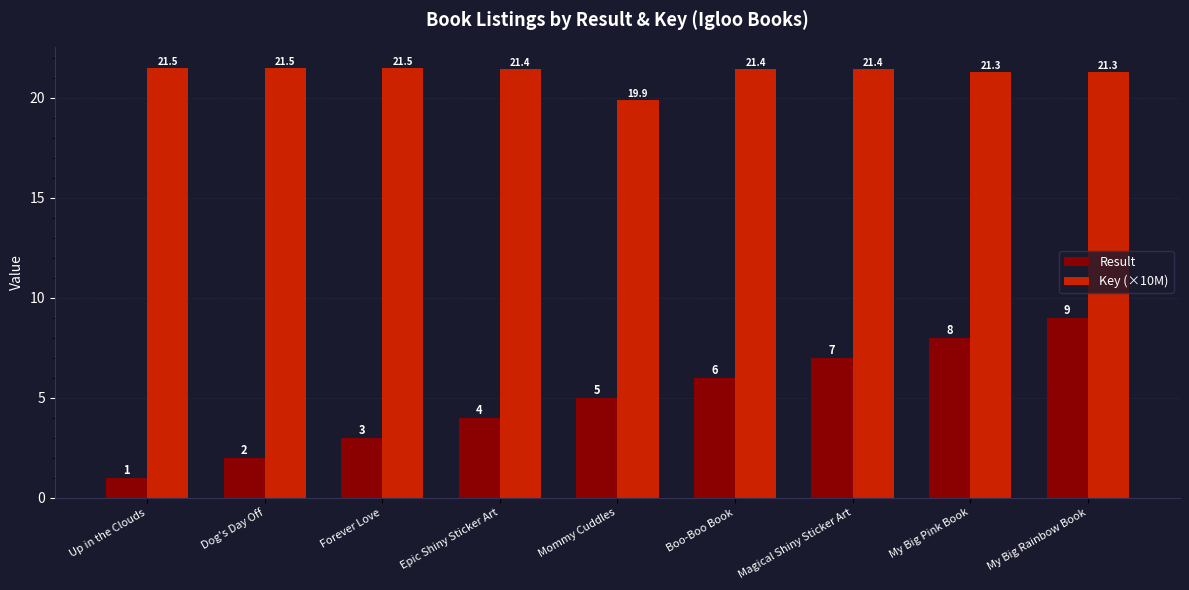

What is the difference between the highest and lowest values at Forever Love?

18.5